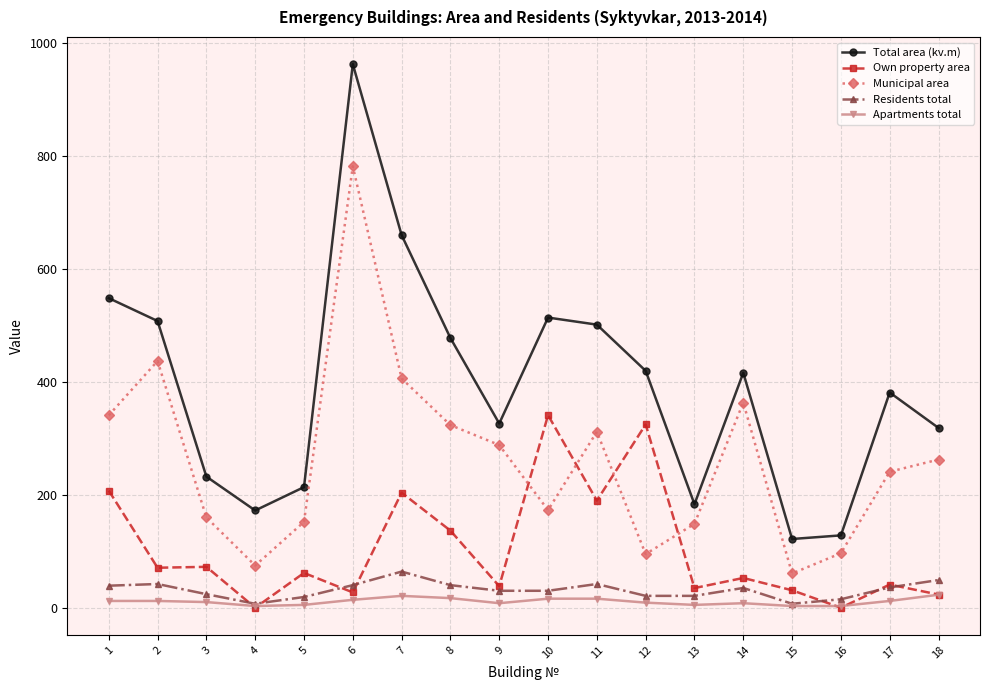

What is the value of the Residents total point at the 8th from the left?

40.0